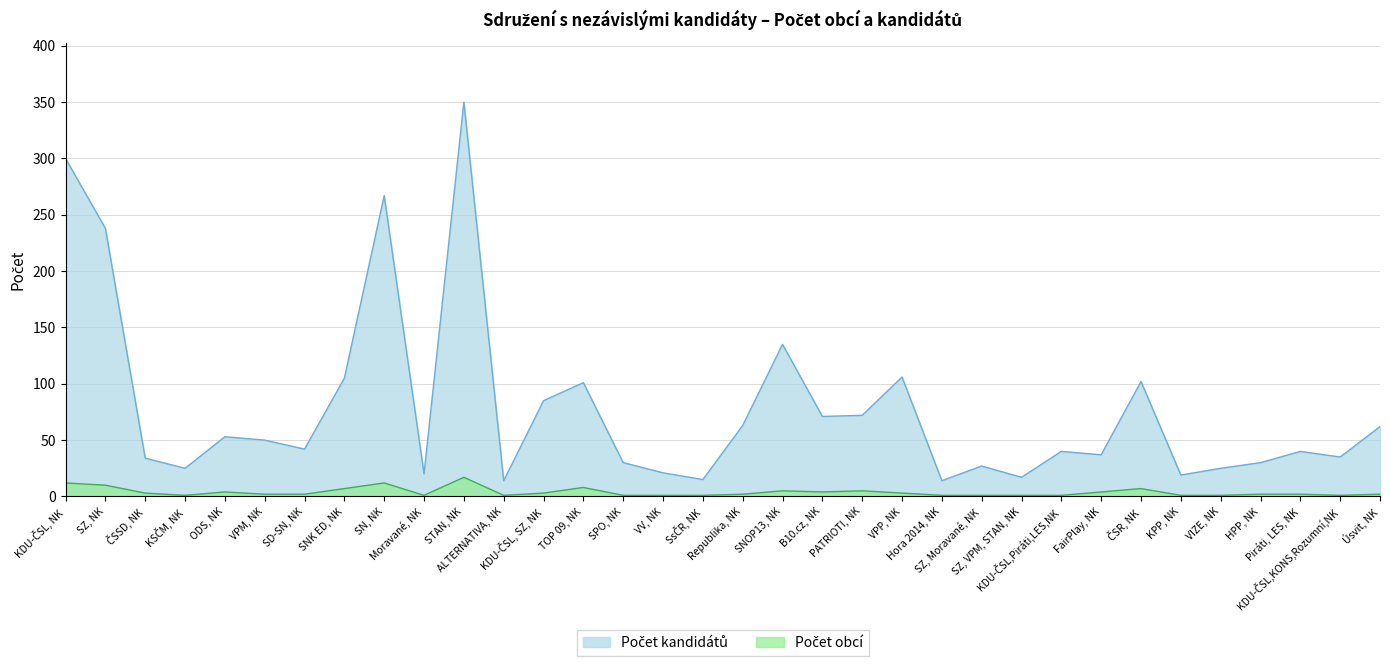

Reading right to left, transcribe all the data shown in this chart.

Počet obcí (obce): Úsvit, NK=2	KDU-ČSL,KONS,Rozumní,NK=1	Piráti, LES, NK=2	HPP, NK=2	VIZE, NK=1	KPP, NK=1	ČSR, NK=7	FairPlay, NK=4	KDU-ČSL,Piráti,LES,NK=1	SZ, VPM, STAN, NK=1	SZ, Moravané, NK=1	Hora 2014, NK=1	VPP, NK=3	PATRIOTI, NK=5	B10.cz, NK=4	SNOP13, NK=5	Republika, NK=2	SsČR, NK=1	VV, NK=1	SPO, NK=1	TOP 09, NK=8	KDU-ČSL, SZ, NK=3	ALTERNATIVA, NK=1	STAN, NK=17	Moravané, NK=1	SN, NK=12	SNK ED, NK=7	SD-SN, NK=2	VPM, NK=2	ODS, NK=4	KSČM, NK=1	ČSSD, NK=3	SZ, NK=10	KDU-ČSL, NK=12
Počet kandidátů: Úsvit, NK=62	KDU-ČSL,KONS,Rozumní,NK=35	Piráti, LES, NK=40	HPP, NK=30	VIZE, NK=25	KPP, NK=19	ČSR, NK=102	FairPlay, NK=37	KDU-ČSL,Piráti,LES,NK=40	SZ, VPM, STAN, NK=17	SZ, Moravané, NK=27	Hora 2014, NK=14	VPP, NK=106	PATRIOTI, NK=72	B10.cz, NK=71	SNOP13, NK=135	Republika, NK=63	SsČR, NK=15	VV, NK=21	SPO, NK=30	TOP 09, NK=101	KDU-ČSL, SZ, NK=85	ALTERNATIVA, NK=14	STAN, NK=350	Moravané, NK=20	SN, NK=267	SNK ED, NK=105	SD-SN, NK=42	VPM, NK=50	ODS, NK=53	KSČM, NK=25	ČSSD, NK=34	SZ, NK=238	KDU-ČSL, NK=300